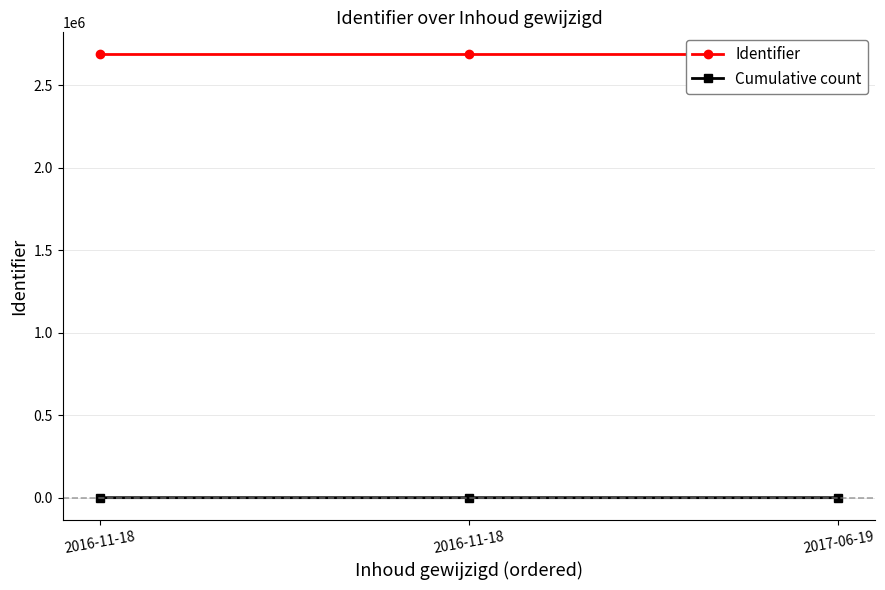

What is the value of the Identifier point at the 2nd from the left?

2685028